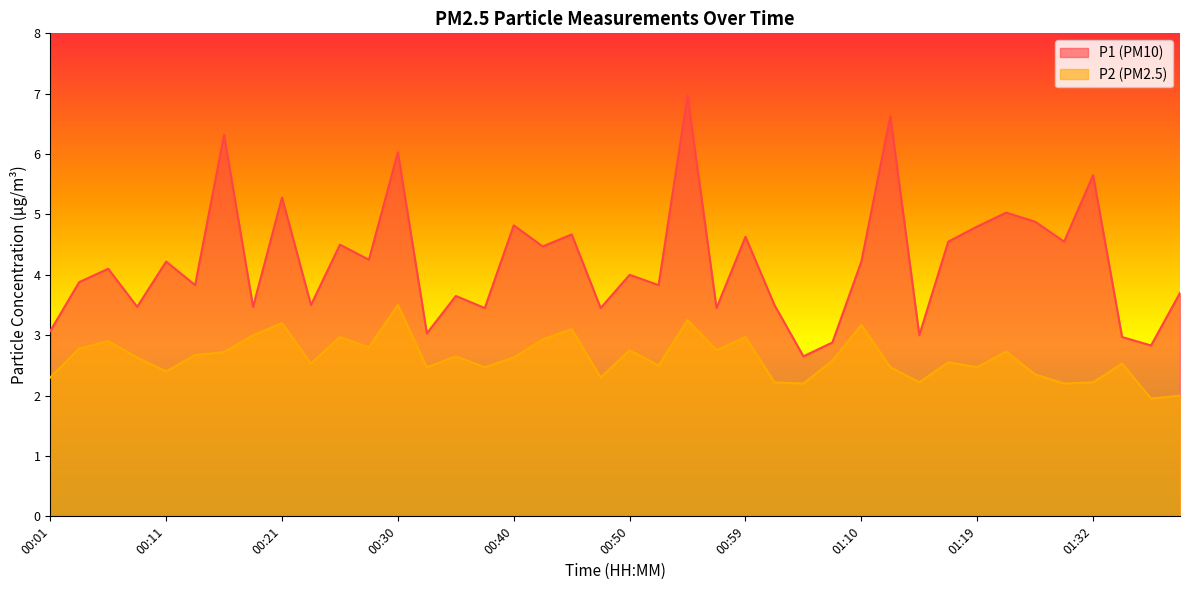

The P1 series shows 5.2 at 01:07. True or false?

False